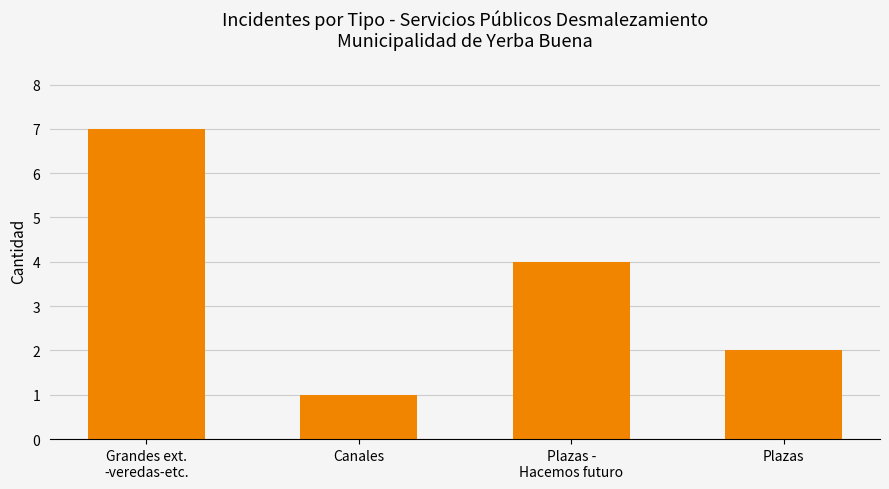

The value at Plazas is 4. True or false?

False